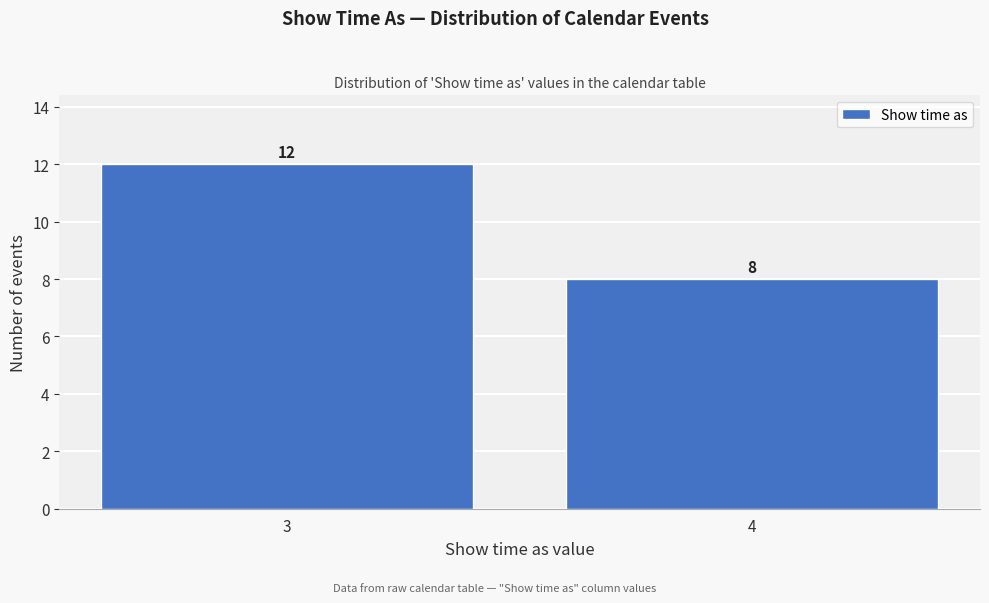

Reading right to left, what are all the values shown in this chart?

4=8	3=12